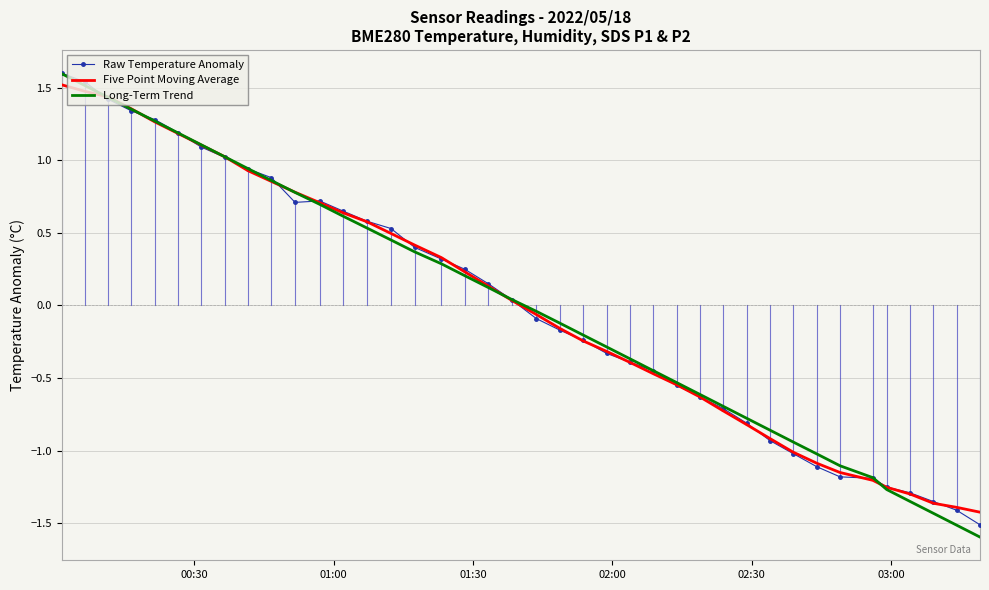

True or false: Long-Term Trend has more than 0 interior local peaks.

False